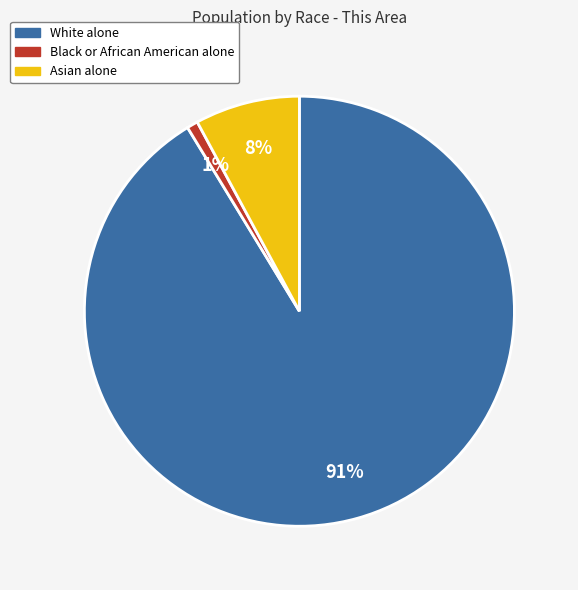

Combined, do White alone and Black or African American alone account for over 50%?

Yes